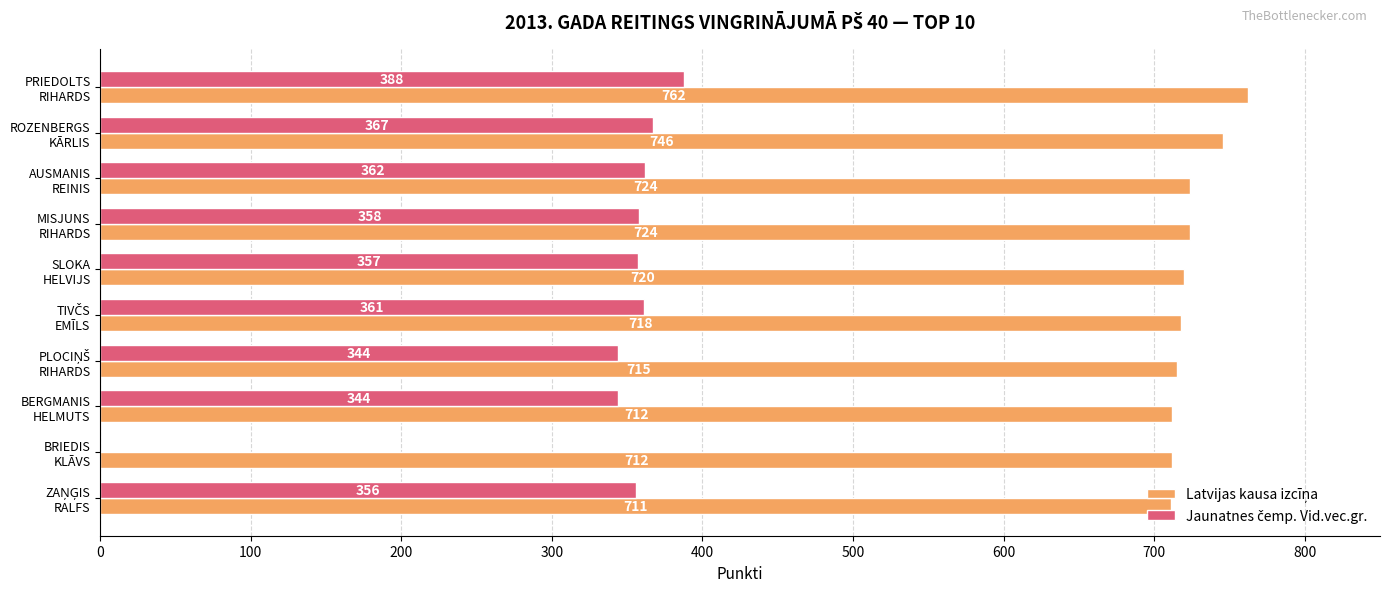

What is the maximum value shown in the chart?

762